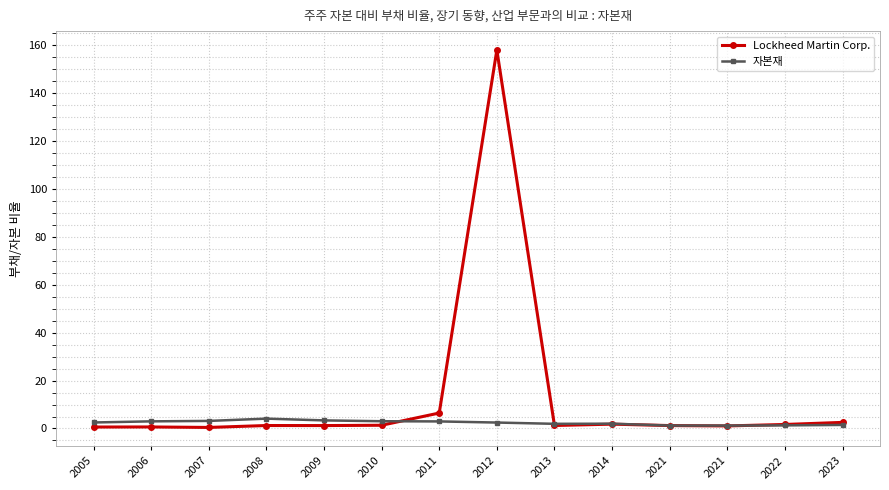

List the labels in order of Lockheed Martin Corp. value, smallest first.

2007, 2005, 2006, 2021, 2009, 2021, 2008, 2013, 2010, 2022, 2014, 2023, 2011, 2012